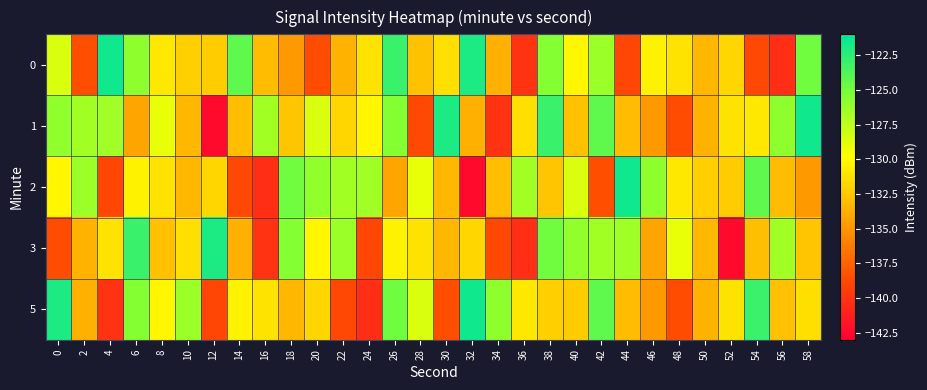

Which series has the largest total across all categories?

1